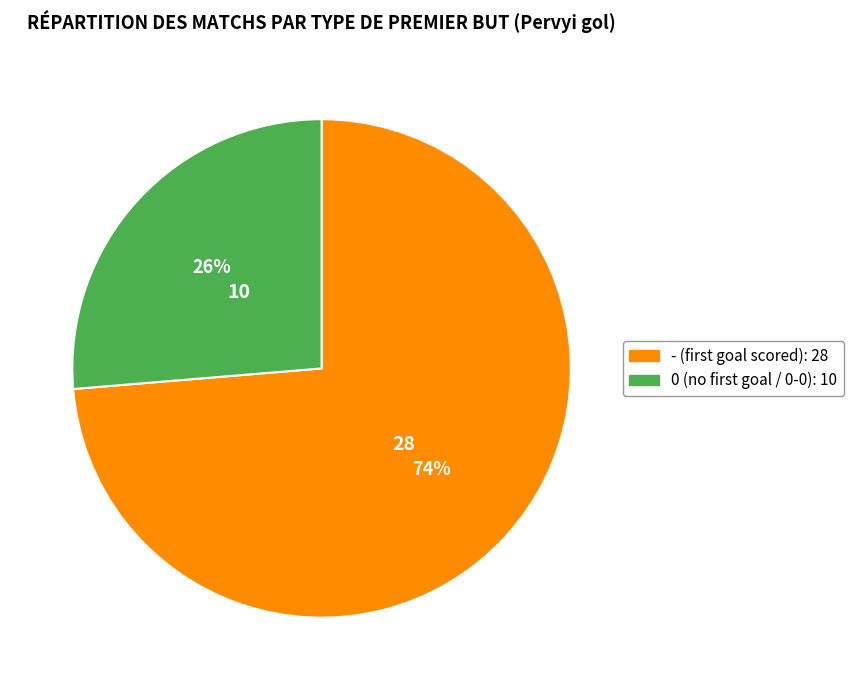

What percentage is the - slice, to the nearest percent?

74%